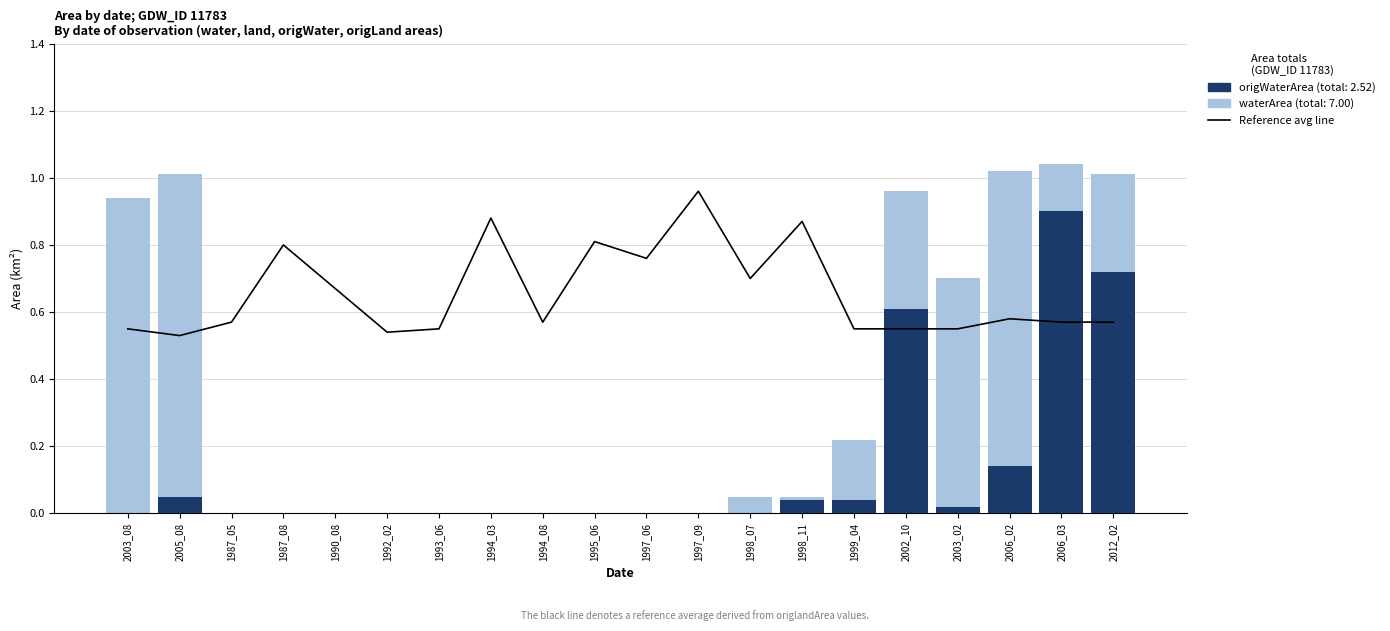

List the labels in order of value, smallest first.

2005_08, 1992_02, 2003_08, 1993_06, 1999_04, 2002_10, 2003_02, 1987_05, 1994_08, 2006_03, 2012_02, 2006_02, 1990_08, 1998_07, 1997_06, 1987_08, 1995_06, 1998_11, 1994_03, 1997_09